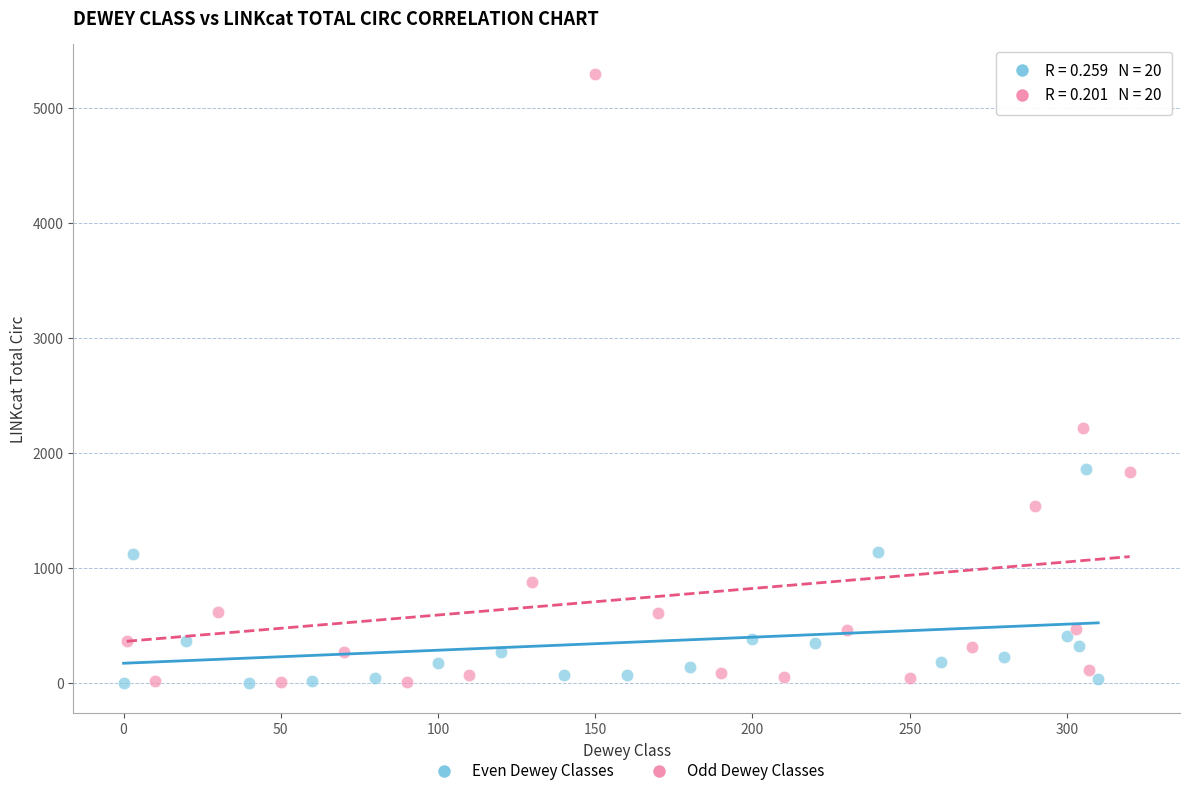

Which series has the widest spread of Y values?

Odd Dewey Classes